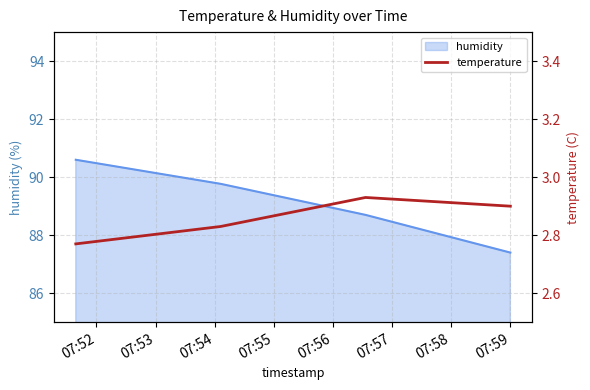

True or false: humidity has more than 0 interior local peaks.

False